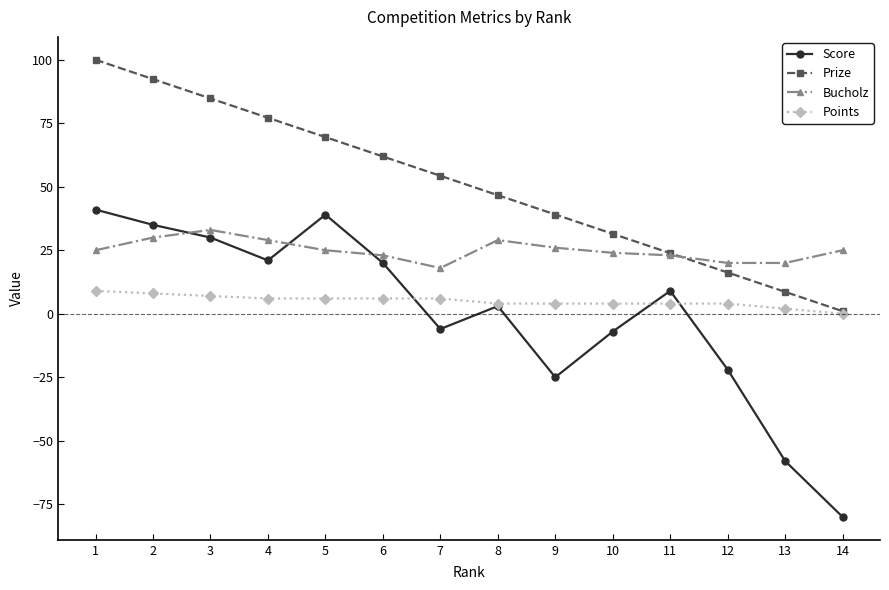

Where is the first local maximum for Score?

5